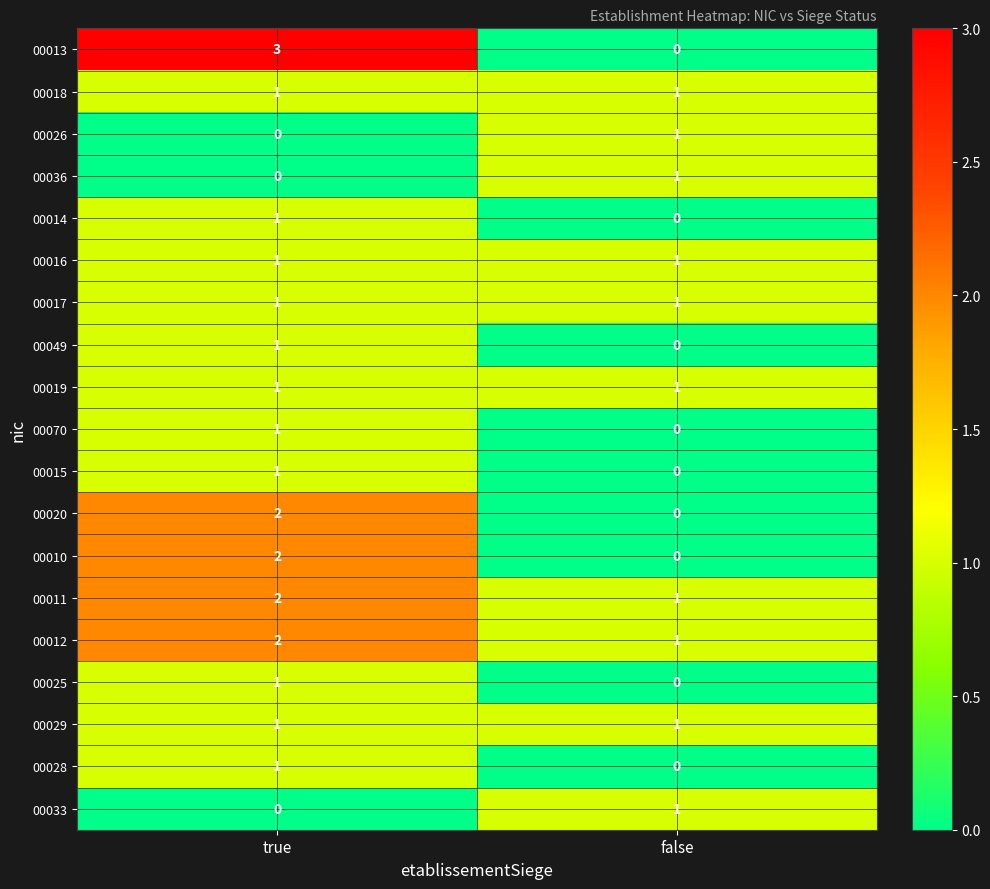

Is it true that 00029 equals 0 at false?

False